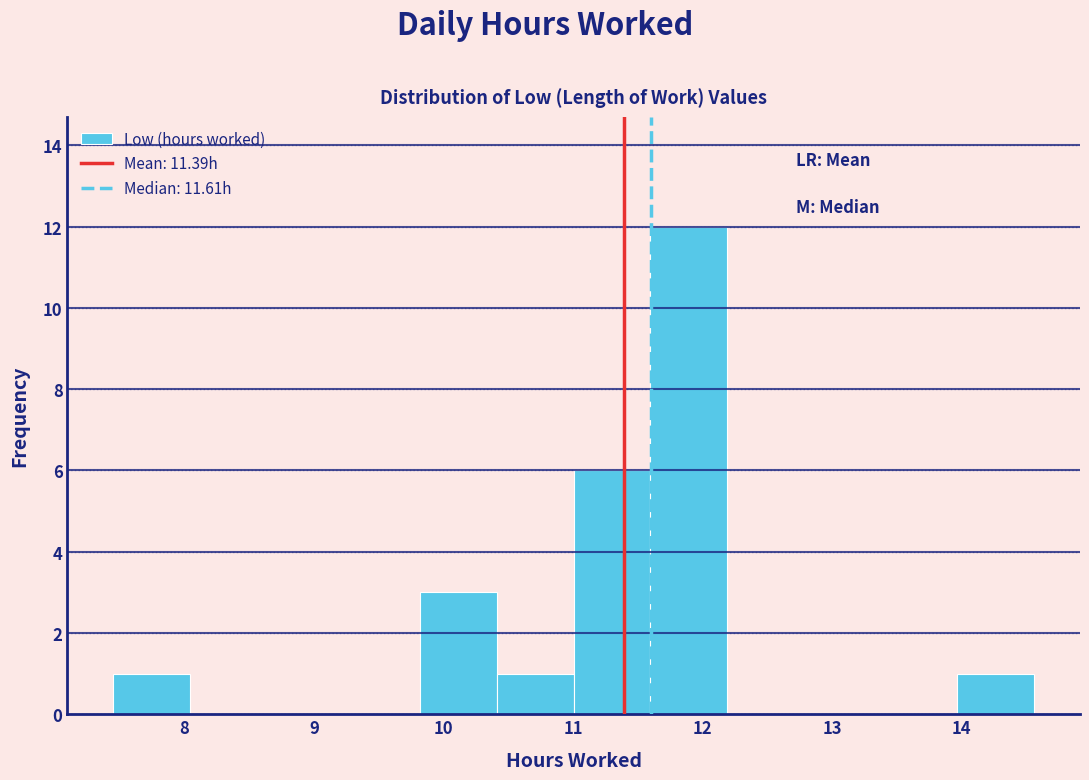

Over which range of the x-axis is the bar tallest?

11.6 to 12.2